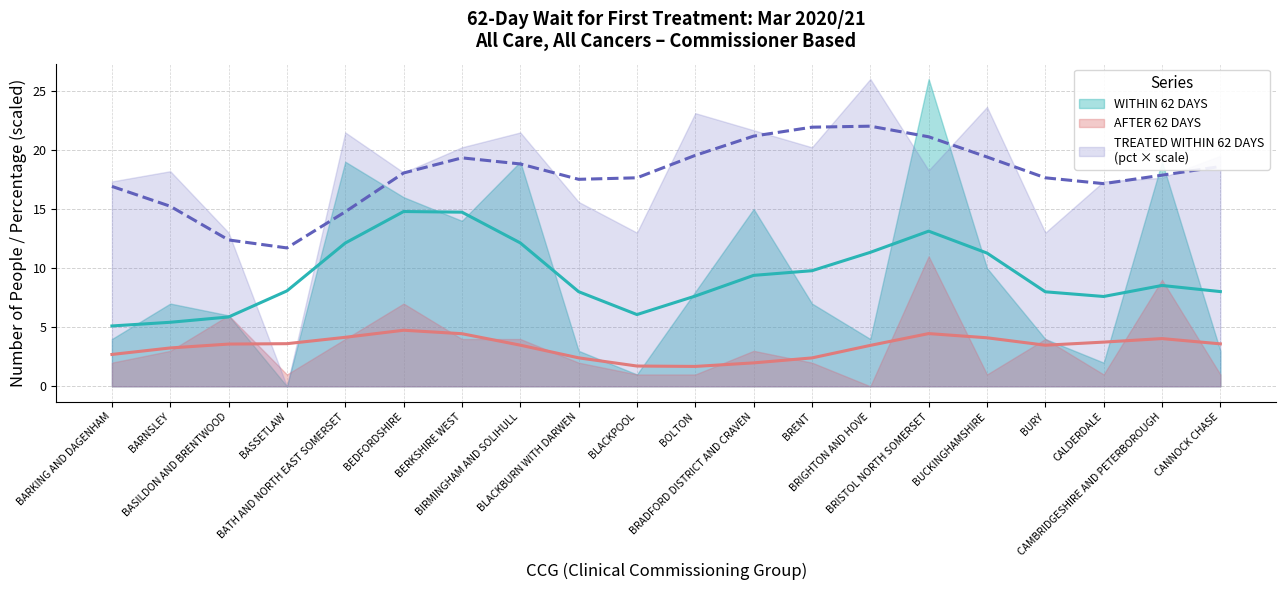

At which category does WITHIN 62 DAYS reach its first local peak?

NHS BARNSLEY CCG